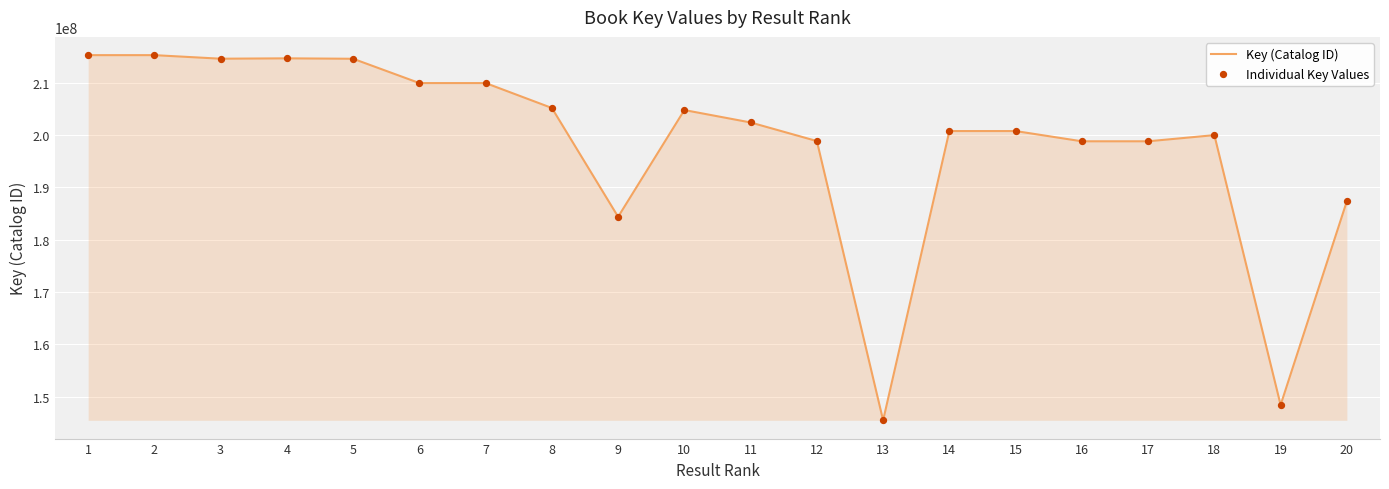

What value does the data have at 20?

187382967